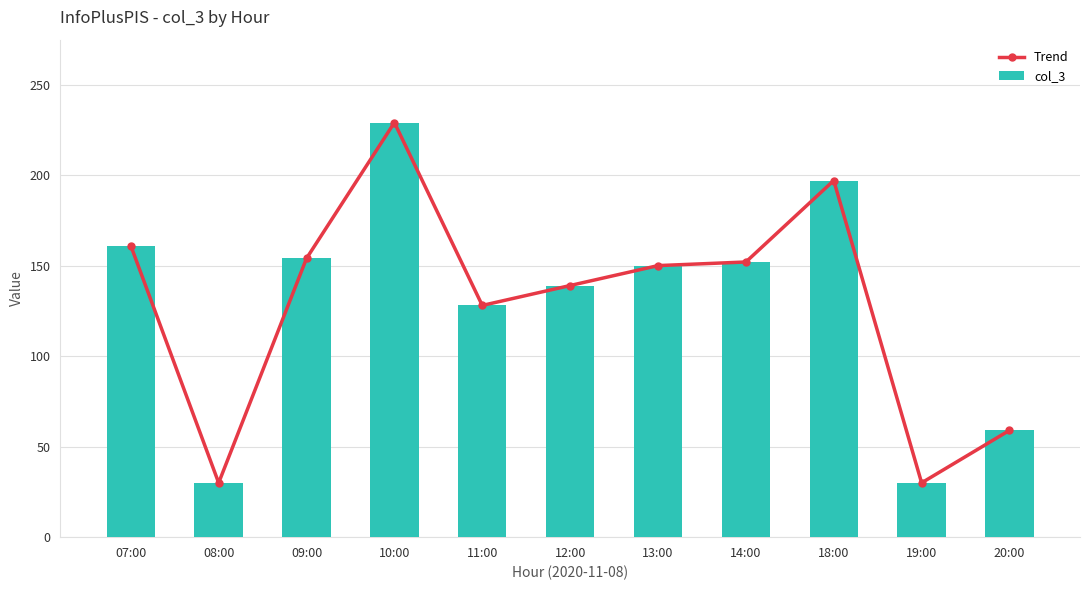

Reading left to right, transcribe all the data shown in this chart.

Trend: 161	30	154	229	128	139	150	152	197	30	59
col_3: 161	30	154	229	128	139	150	152	197	30	59